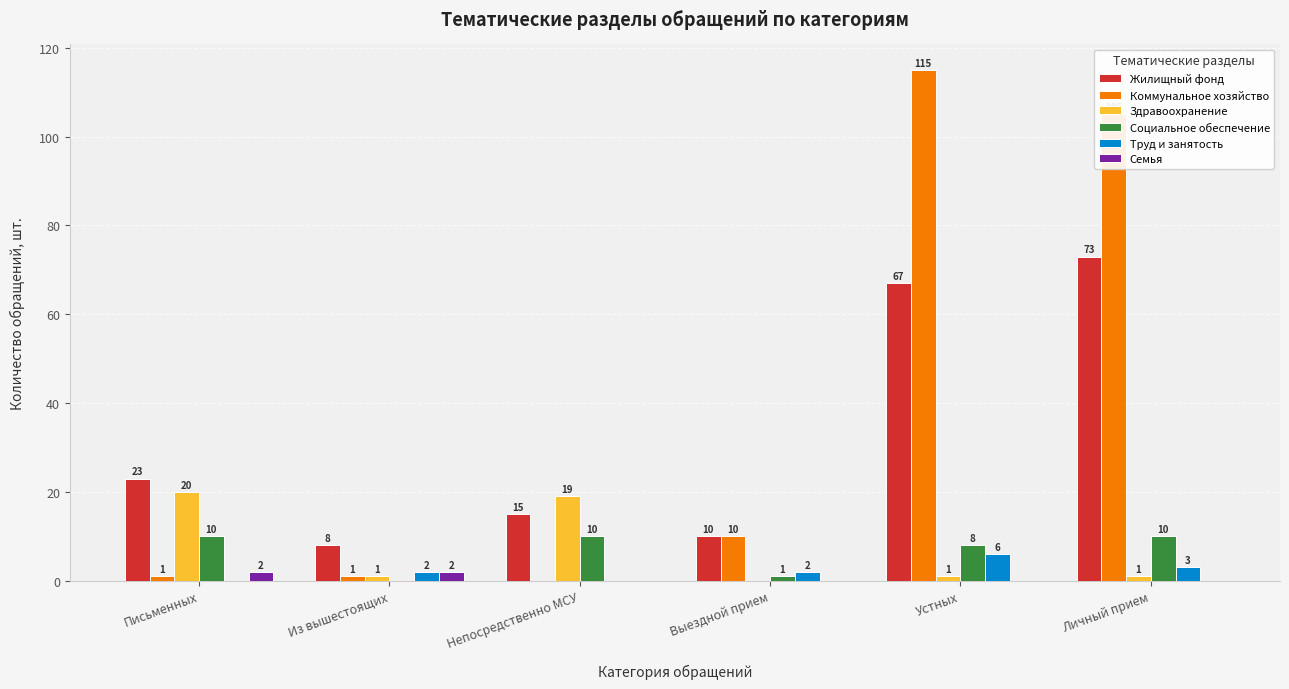

Reading left to right, what are all the values shown in this chart?

Жилищный фонд: Письменных=23	Из вышестоящих=8	Непосредственно МСУ=15	Выездной прием=10	Устных=67	Личный прием=73
Коммунальное хозяйство: Письменных=1	Из вышестоящих=1	Непосредственно МСУ=0	Выездной прием=10	Устных=115	Личный прием=105
Здравоохранение: Письменных=20	Из вышестоящих=1	Непосредственно МСУ=19	Выездной прием=0	Устных=1	Личный прием=1
Социальное обеспечение: Письменных=10	Из вышестоящих=0	Непосредственно МСУ=10	Выездной прием=1	Устных=8	Личный прием=10
Труд и занятость: Письменных=0	Из вышестоящих=2	Непосредственно МСУ=0	Выездной прием=2	Устных=6	Личный прием=3
Семья: Письменных=2	Из вышестоящих=2	Непосредственно МСУ=0	Выездной прием=0	Устных=0	Личный прием=0